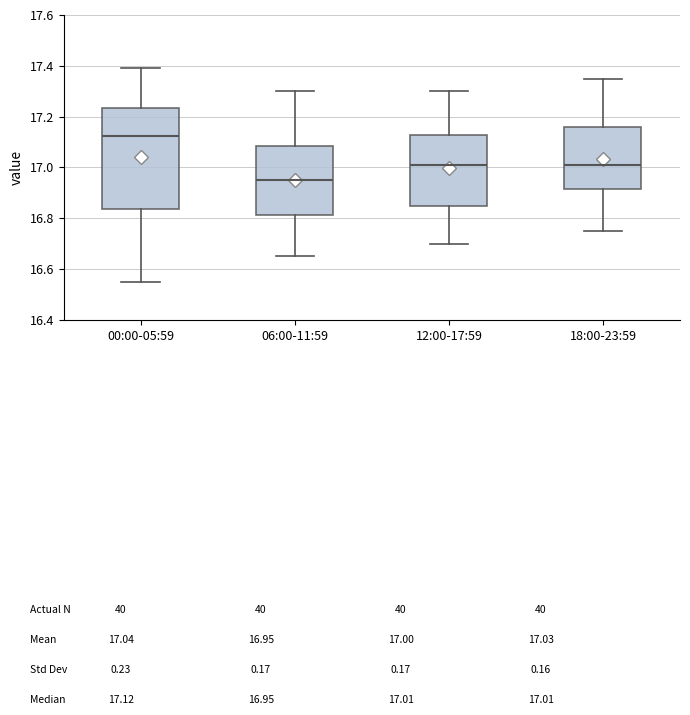

Reading left to right, read every box against the y-axis: the position of its median line, the range the box covers, and the ends of its whiskers. The values are not printed on the chart, so give them approximately, as read against the axis.

00:00-05:59: median 17.12, box 16.84 to 17.24, whiskers 16.56 to 17.40
06:00-11:59: median 16.96, box 16.82 to 17.08, whiskers 16.66 to 17.30
12:00-17:59: median 17.02, box 16.86 to 17.12, whiskers 16.70 to 17.30
18:00-23:59: median 17.02, box 16.92 to 17.16, whiskers 16.76 to 17.36